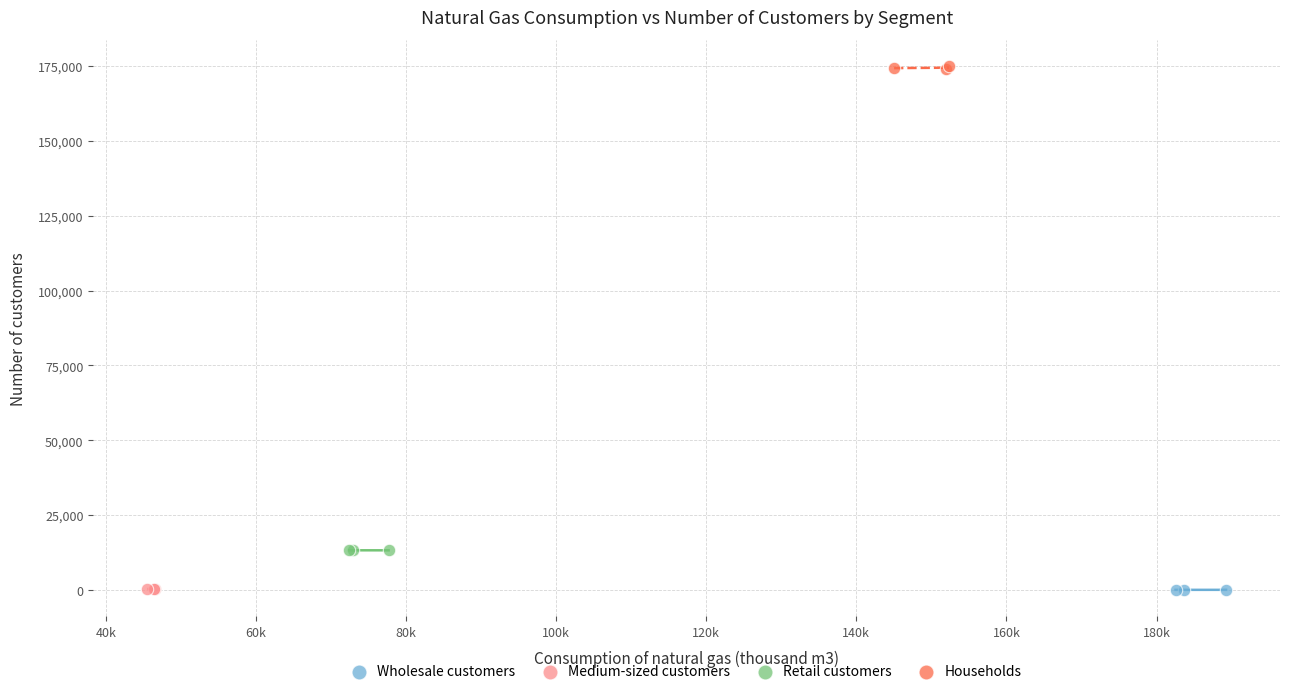

Which series contains the highest Y value?

Households